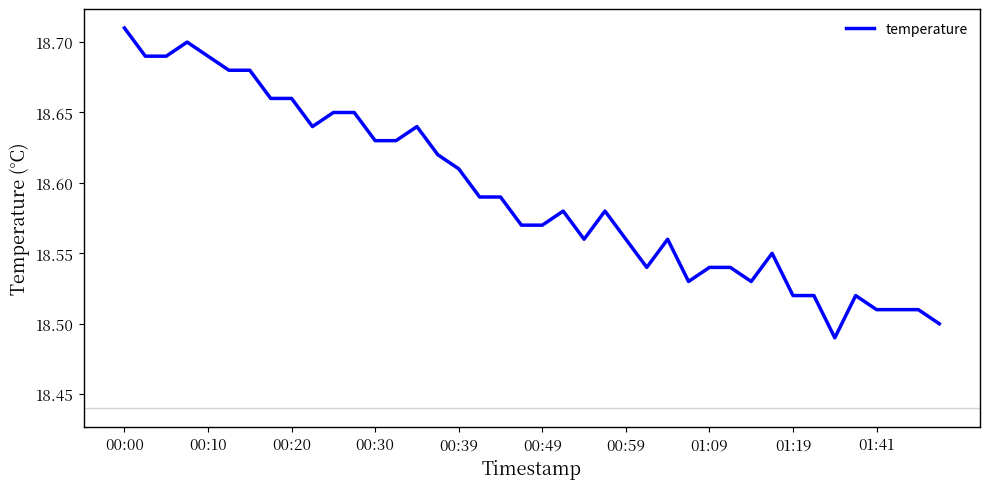

Does the chart display data point markers on the line(s)?

No